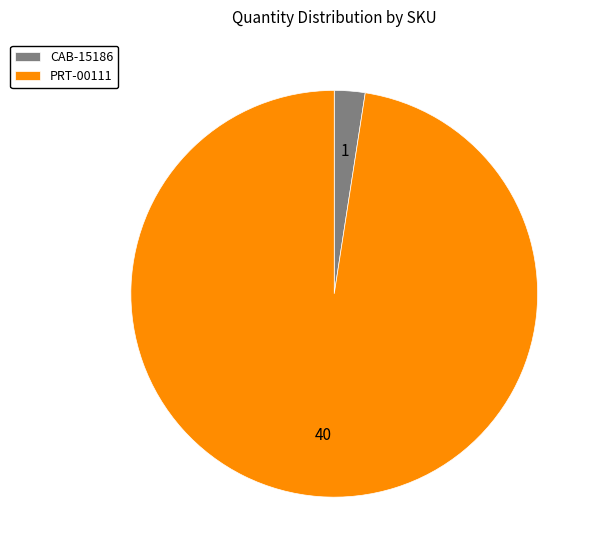

Does PRT-00111 account for over 50% of the chart?

Yes